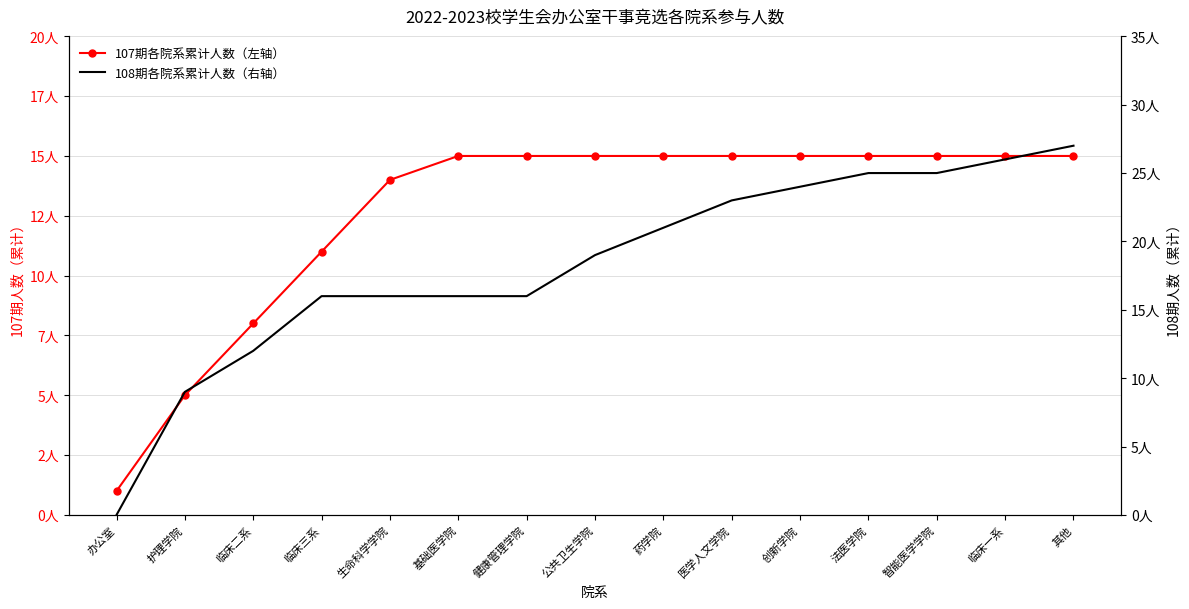

At how many categories does at least one series exceed 3?

14